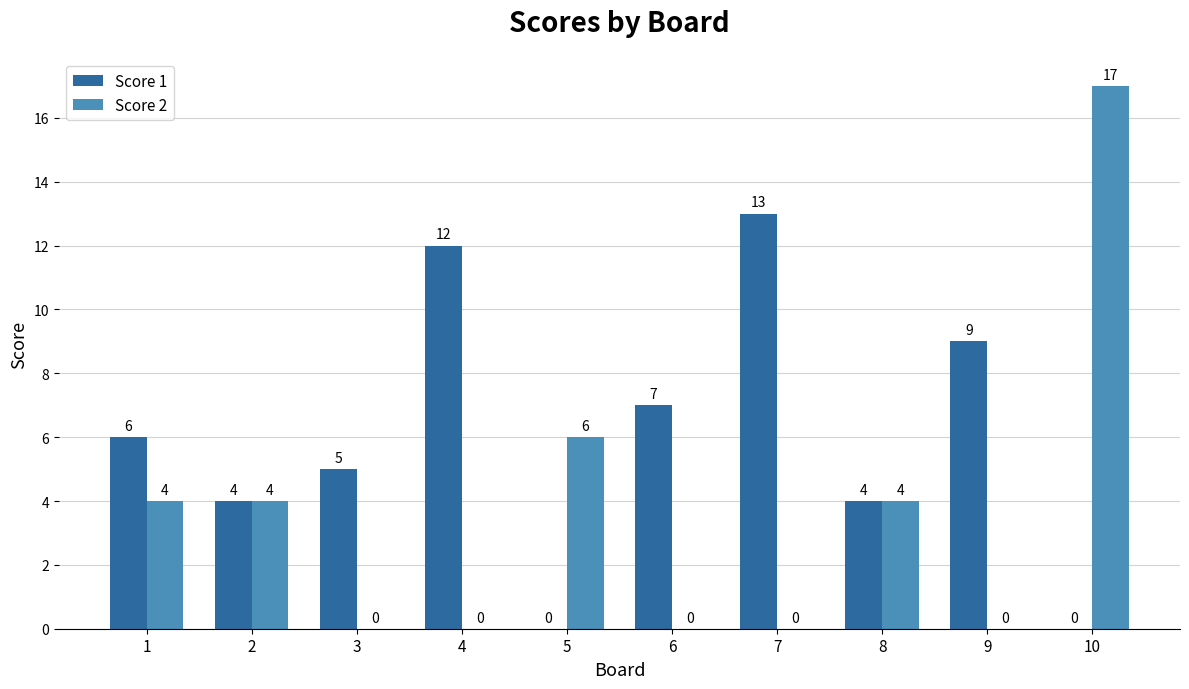

What is the difference between the Score 1 values at 1 and 3?

1